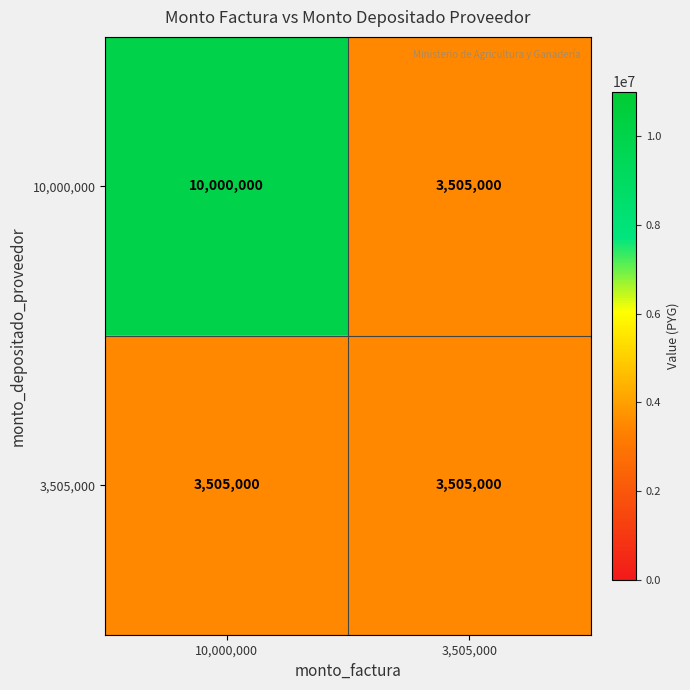

What is the maximum value for 10,000,000?

10000000